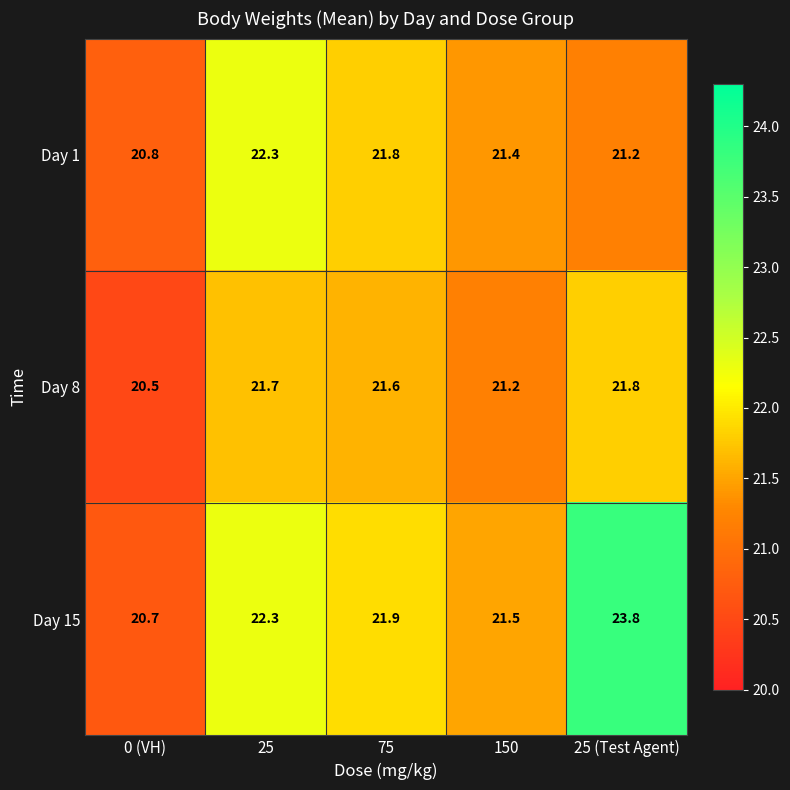

Where is Day 8 nearest to the value 21?

150